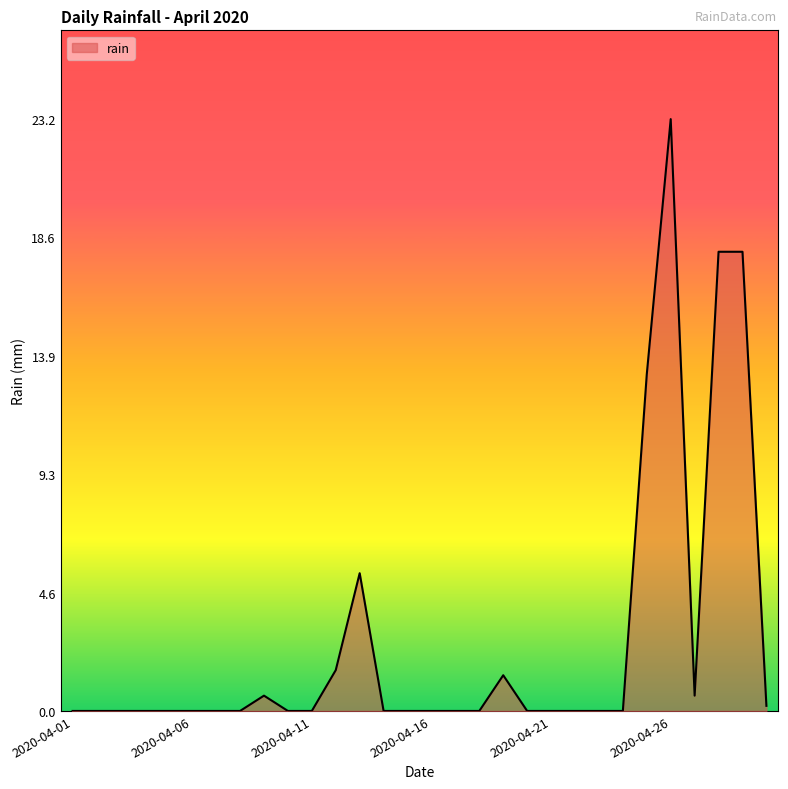

What is the difference between the maximum and minimum values?

23.2